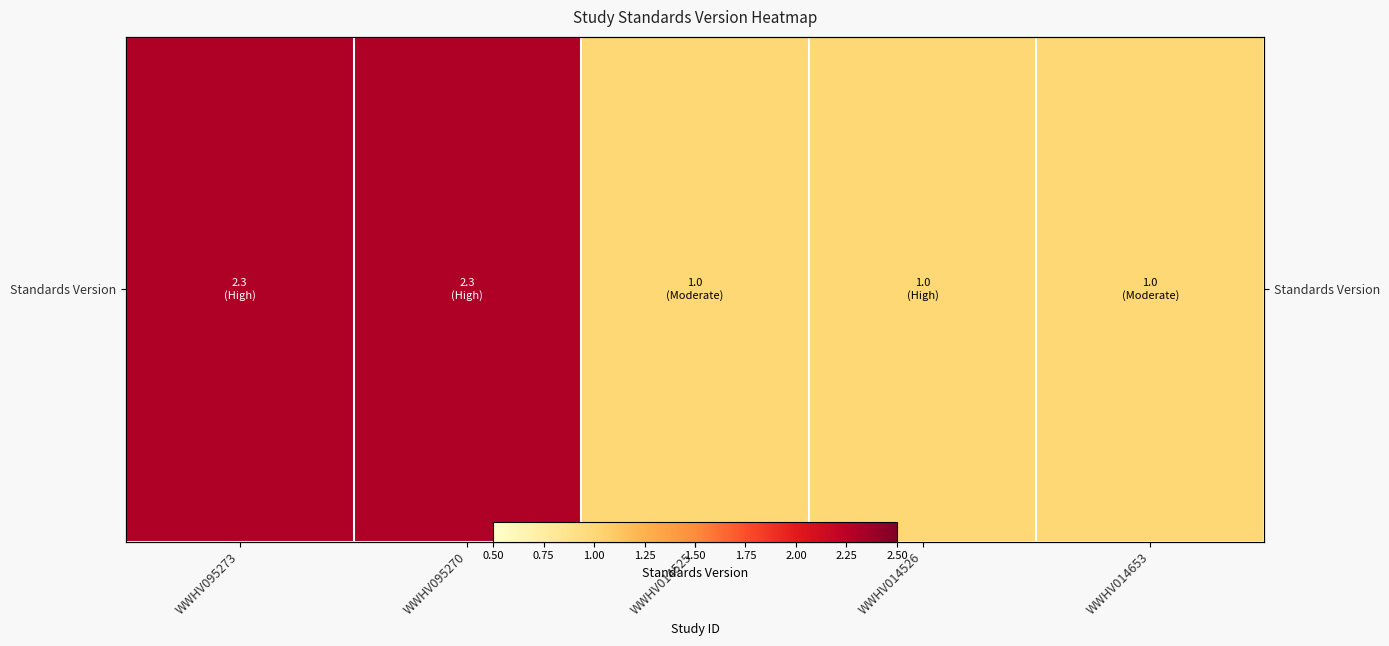

What is the smallest value displayed?

1.0